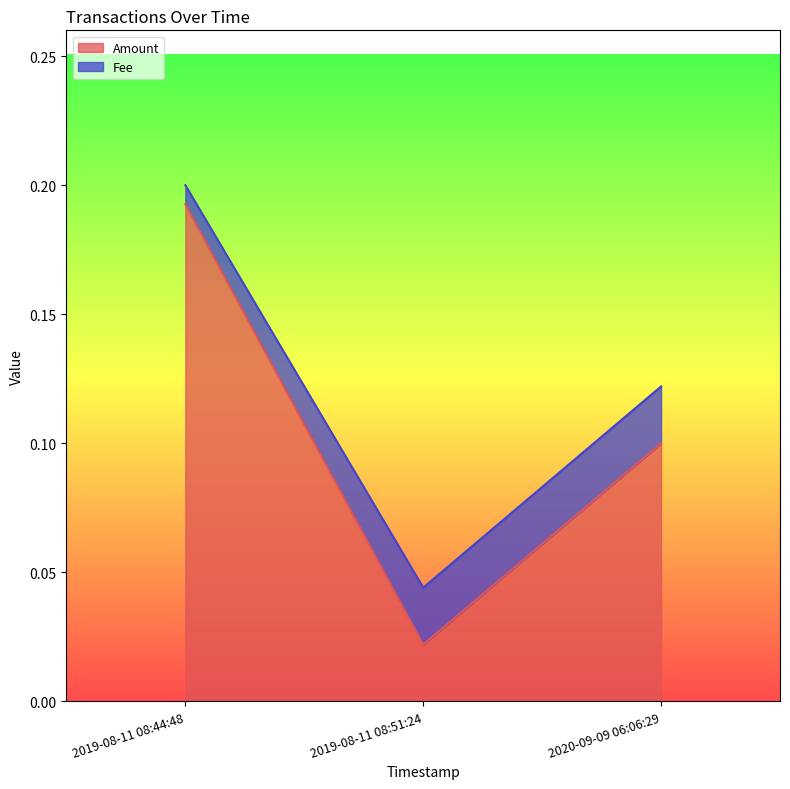

What is the greatest value displayed?

0.2